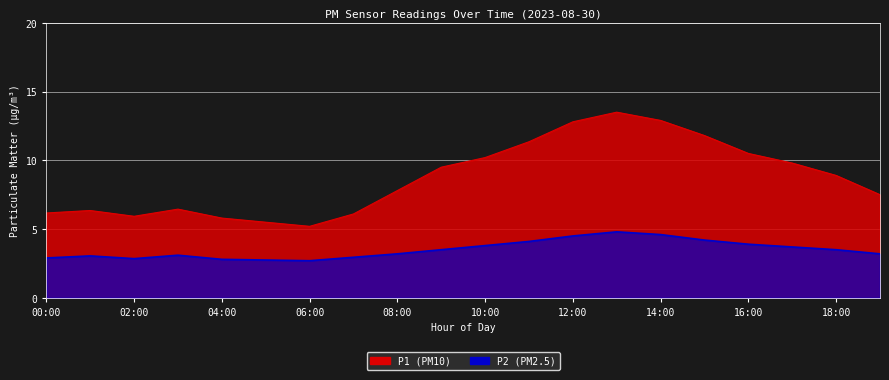

Reading left to right, list all the values displayed in this chart.

P1: 6.2	6.3	5.9	6.5	5.8	5.5	5.2	6.1	7.8	9.5	10.2	11.3	12.8	13.5	12.9	11.8	10.5	9.8	8.9	7.5
P2: 2.9	3.0	2.9	3.1	2.8	2.8	2.7	3.0	3.2	3.5	3.8	4.1	4.5	4.8	4.6	4.2	3.9	3.7	3.5	3.2